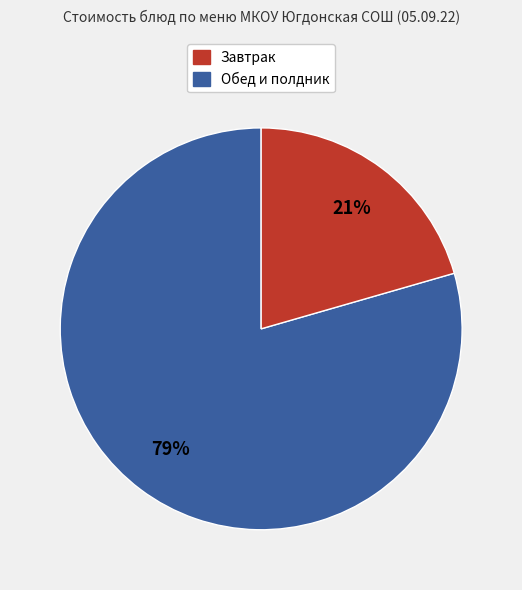

Is there any slice that represents more than half of the pie?

Yes